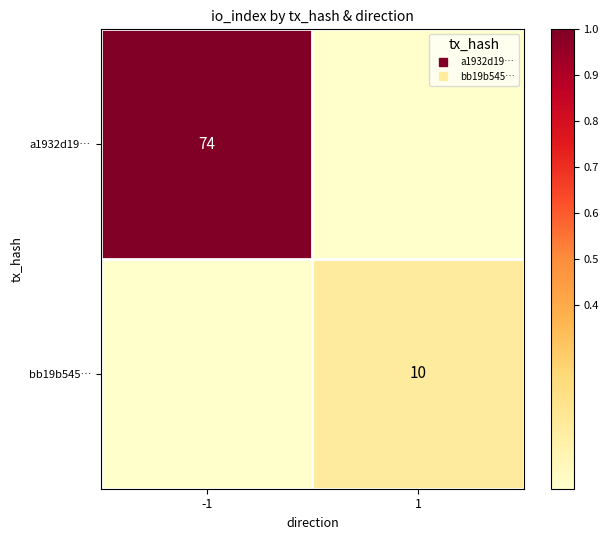

True or false: a1932d19… has a value of 1.0 at -1.

True